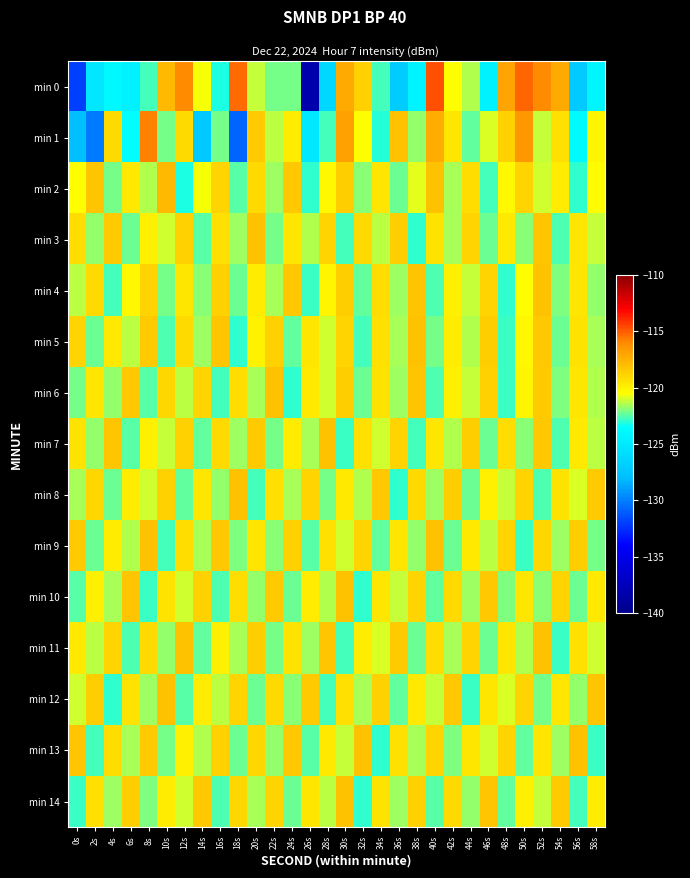

Reading left to right, transcribe all the data shown in this chart.

min 0: 0s=-131.9	2s=-125.2	4s=-123.8	6s=-124.4	8s=-122.8	10s=-117.8	12s=-116.0	14s=-120.6	16s=-123.2	18s=-115.4	20s=-121.2	22s=-122.1	24s=-122.1	26s=-138.2	28s=-126.2	30s=-117.2	32s=-118.7	34s=-122.7	36s=-127.1	38s=-124.2	40s=-114.7	42s=-120.5	44s=-121.5	46s=-124.3	48s=-116.9	50s=-115.2	52s=-116.0	54s=-117.2	56s=-127.2	58s=-124.1
min 1: 0s=-127.9	2s=-130.1	4s=-119.0	6s=-123.6	8s=-115.8	10s=-122.1	12s=-119.1	14s=-127.3	16s=-122.1	18s=-130.8	20s=-118.5	22s=-121.3	24s=-119.8	26s=-125.1	28s=-122.7	30s=-116.9	32s=-120.5	34s=-123.1	36s=-118.2	38s=-121.8	40s=-117.3	42s=-119.6	44s=-122.4	46s=-120.9	48s=-118.7	50s=-116.5	52s=-121.2	54s=-119.3	56s=-123.8	58s=-120.1
min 2: 0s=-120.5	2s=-118.3	4s=-122.1	6s=-119.7	8s=-121.4	10s=-117.8	12s=-123.2	14s=-120.6	16s=-118.9	18s=-122.5	20s=-119.1	22s=-121.7	24s=-118.4	26s=-123.0	28s=-120.2	30s=-118.6	32s=-121.9	34s=-119.5	36s=-122.3	38s=-120.8	40s=-118.1	42s=-121.5	44s=-119.2	46s=-122.7	48s=-120.3	50s=-118.8	52s=-121.1	54s=-119.8	56s=-122.9	58s=-120.4
min 3: 0s=-119.2	2s=-121.8	4s=-118.5	6s=-122.3	8s=-119.9	10s=-121.1	12s=-118.7	14s=-122.5	16s=-119.3	18s=-121.7	20s=-118.2	22s=-122.1	24s=-119.6	26s=-121.4	28s=-118.9	30s=-122.7	32s=-119.1	34s=-121.3	36s=-118.6	38s=-122.9	40s=-119.4	42s=-121.6	44s=-118.8	46s=-122.2	48s=-119.7	50s=-121.9	52s=-118.3	54s=-122.6	56s=-119.5	58s=-121.2
min 4: 0s=-121.3	2s=-119.1	4s=-122.7	6s=-120.3	8s=-118.9	10s=-122.1	12s=-119.5	14s=-121.9	16s=-118.7	18s=-122.3	20s=-119.8	22s=-121.5	24s=-118.4	26s=-122.8	28s=-120.1	30s=-118.6	32s=-122.4	34s=-119.2	36s=-121.7	38s=-118.3	40s=-122.6	42s=-119.9	44s=-121.2	46s=-118.8	48s=-122.9	50s=-120.5	52s=-118.1	54s=-122.0	56s=-119.6	58s=-121.8
min 5: 0s=-118.8	2s=-122.2	4s=-119.7	6s=-121.3	8s=-118.5	10s=-122.6	12s=-119.1	14s=-121.7	16s=-118.3	18s=-122.9	20s=-120.0	22s=-118.7	24s=-122.4	26s=-119.5	28s=-121.1	30s=-118.9	32s=-122.7	34s=-119.3	36s=-121.6	38s=-118.2	40s=-122.1	42s=-119.8	44s=-121.4	46s=-118.6	48s=-122.8	50s=-120.2	52s=-118.4	54s=-122.3	56s=-119.4	58s=-121.5
min 6: 0s=-122.1	2s=-119.5	4s=-121.8	6s=-118.4	8s=-122.5	10s=-119.0	12s=-121.3	14s=-118.8	16s=-122.7	18s=-119.2	20s=-121.6	22s=-118.1	24s=-122.9	26s=-119.7	28s=-121.1	30s=-118.6	32s=-122.3	34s=-119.4	36s=-121.7	38s=-118.3	40s=-122.6	42s=-119.9	44s=-121.2	46s=-118.7	48s=-122.8	50s=-120.1	52s=-118.5	54s=-122.0	56s=-119.6	58s=-121.4
min 7: 0s=-119.4	2s=-121.8	4s=-118.3	6s=-122.5	8s=-119.9	10s=-121.2	12s=-118.7	14s=-122.4	16s=-119.1	18s=-121.7	20s=-118.5	22s=-122.1	24s=-119.8	26s=-121.5	28s=-118.2	30s=-122.8	32s=-119.3	34s=-121.1	36s=-118.9	38s=-122.7	40s=-119.6	42s=-121.4	44s=-118.6	46s=-122.3	48s=-119.2	50s=-121.9	52s=-118.4	54s=-122.6	56s=-119.7	58s=-121.3
min 8: 0s=-121.6	2s=-119.0	4s=-122.2	6s=-119.8	8s=-121.1	10s=-118.7	12s=-122.4	14s=-119.5	16s=-121.8	18s=-118.2	20s=-122.7	22s=-119.3	24s=-121.5	26s=-118.9	28s=-122.1	30s=-119.7	32s=-121.4	34s=-118.4	36s=-122.9	38s=-119.1	40s=-121.7	42s=-118.6	44s=-122.3	46s=-119.9	48s=-121.2	50s=-118.8	52s=-122.6	54s=-119.4	56s=-121.0	58s=-118.5
min 9: 0s=-118.5	2s=-122.3	4s=-119.8	6s=-121.4	8s=-118.1	10s=-122.7	12s=-119.2	14s=-121.6	16s=-118.4	18s=-122.0	20s=-119.6	22s=-121.9	24s=-118.7	26s=-122.5	28s=-119.3	30s=-121.1	32s=-118.8	34s=-122.4	36s=-119.5	38s=-121.8	40s=-118.2	42s=-122.2	44s=-119.7	46s=-121.3	48s=-118.9	50s=-122.8	52s=-119.0	54s=-121.7	56s=-118.6	58s=-122.1
min 10: 0s=-122.5	2s=-119.9	4s=-121.5	6s=-118.3	8s=-122.8	10s=-119.4	12s=-121.1	14s=-118.7	16s=-122.6	18s=-119.2	20s=-121.8	22s=-118.5	24s=-122.2	26s=-119.8	28s=-121.4	30s=-118.1	32s=-122.9	34s=-119.6	36s=-121.2	38s=-118.8	40s=-122.4	42s=-119.1	44s=-121.7	46s=-118.4	48s=-122.0	50s=-119.5	52s=-121.9	54s=-118.9	56s=-122.3	58s=-119.7
min 11: 0s=-119.7	2s=-121.3	4s=-118.8	6s=-122.6	8s=-119.1	10s=-121.8	12s=-118.2	14s=-122.4	16s=-119.9	18s=-121.5	20s=-118.6	22s=-122.1	24s=-119.4	26s=-121.7	28s=-118.3	30s=-122.7	32s=-119.8	34s=-121.0	36s=-118.5	38s=-122.3	40s=-119.2	42s=-121.6	44s=-118.9	46s=-122.2	48s=-119.6	50s=-121.4	52s=-118.1	54s=-122.8	56s=-119.3	58s=-121.1
min 12: 0s=-121.1	2s=-118.6	4s=-122.9	6s=-119.4	8s=-121.7	10s=-118.2	12s=-122.5	14s=-119.8	16s=-121.3	18s=-118.8	20s=-122.2	22s=-119.1	24s=-121.9	26s=-118.5	28s=-122.7	30s=-119.3	32s=-121.5	34s=-118.7	36s=-122.4	38s=-119.7	40s=-121.2	42s=-118.4	44s=-122.8	46s=-119.6	48s=-121.0	50s=-118.9	52s=-122.1	54s=-119.5	56s=-121.8	58s=-118.3
min 13: 0s=-118.3	2s=-122.7	4s=-119.2	6s=-121.6	8s=-118.5	10s=-122.1	12s=-119.9	14s=-121.4	16s=-118.7	18s=-122.3	20s=-119.0	22s=-121.8	24s=-118.4	26s=-122.5	28s=-119.7	30s=-121.2	32s=-118.1	34s=-122.9	36s=-119.3	38s=-121.5	40s=-118.8	42s=-122.0	44s=-119.6	46s=-121.1	48s=-118.9	50s=-122.4	52s=-119.5	54s=-121.7	56s=-118.2	58s=-122.8
min 14: 0s=-122.8	2s=-119.3	4s=-121.7	6s=-118.6	8s=-122.0	10s=-119.8	12s=-121.1	14s=-118.4	16s=-122.6	18s=-119.0	20s=-121.5	22s=-118.8	24s=-122.2	26s=-119.6	28s=-121.3	30s=-118.2	32s=-122.9	34s=-119.4	36s=-121.7	38s=-118.7	40s=-122.5	42s=-119.1	44s=-121.8	46s=-118.3	48s=-122.4	50s=-119.9	52s=-121.2	54s=-118.5	56s=-122.7	58s=-119.8